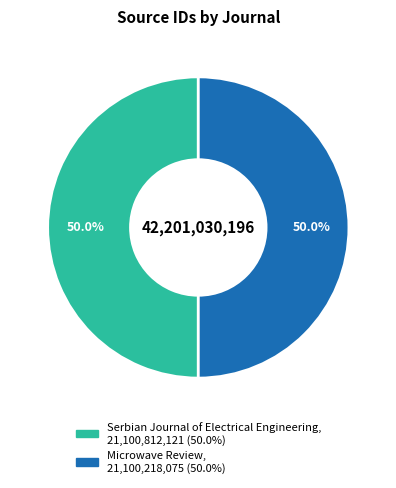

The Serbian Journal of Electrical Engineering slice represents 50% of the pie. True or false?

True